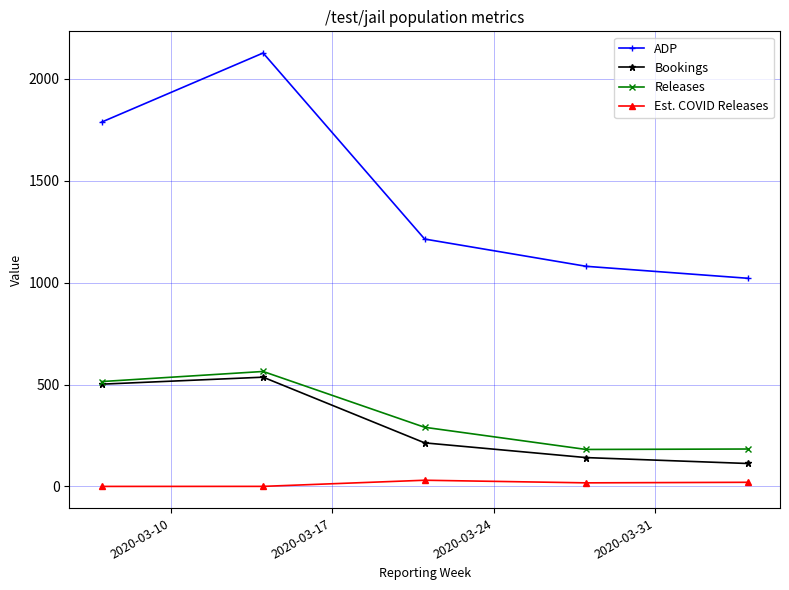

True or false: ADP and Releases intersect in this chart.

False